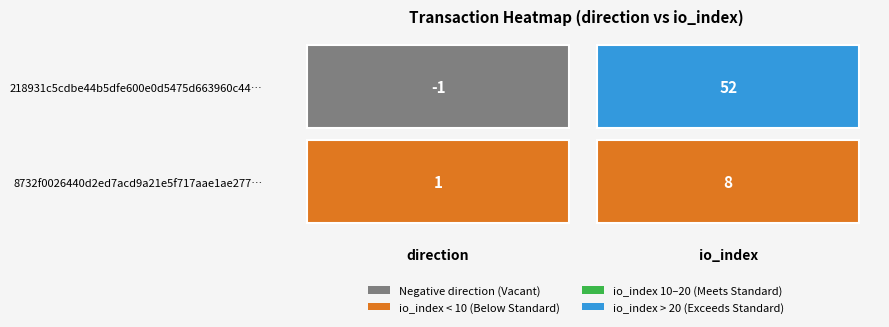

Between 0 and 1, which series saw the biggest shift?

218931c5cdbe44b5dfe600e0d5475d663960c44